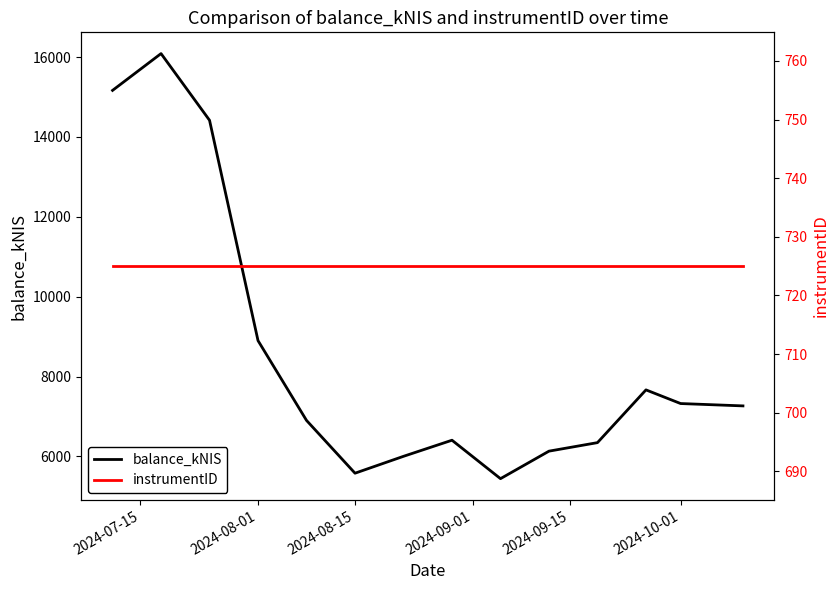

Which series has the widest spread of values?

balance_kNIS